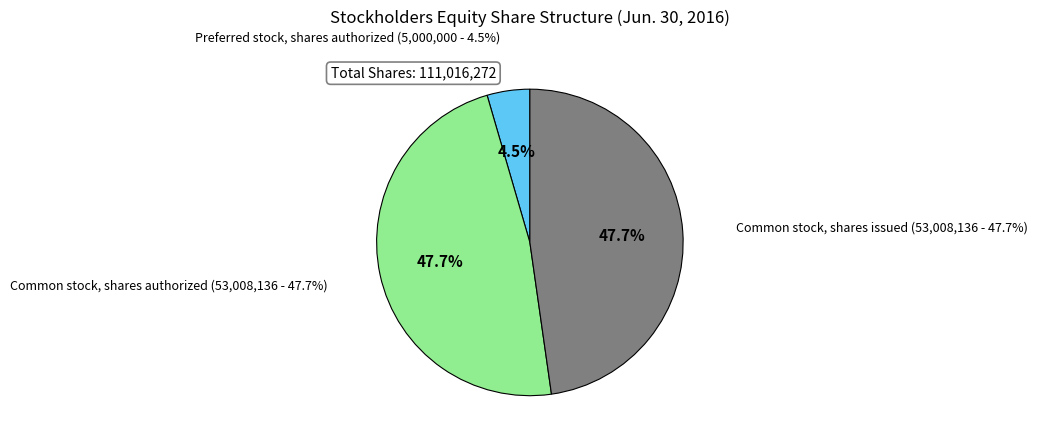

Which category has the smallest portion of the pie?

Preferred stock, shares authorized